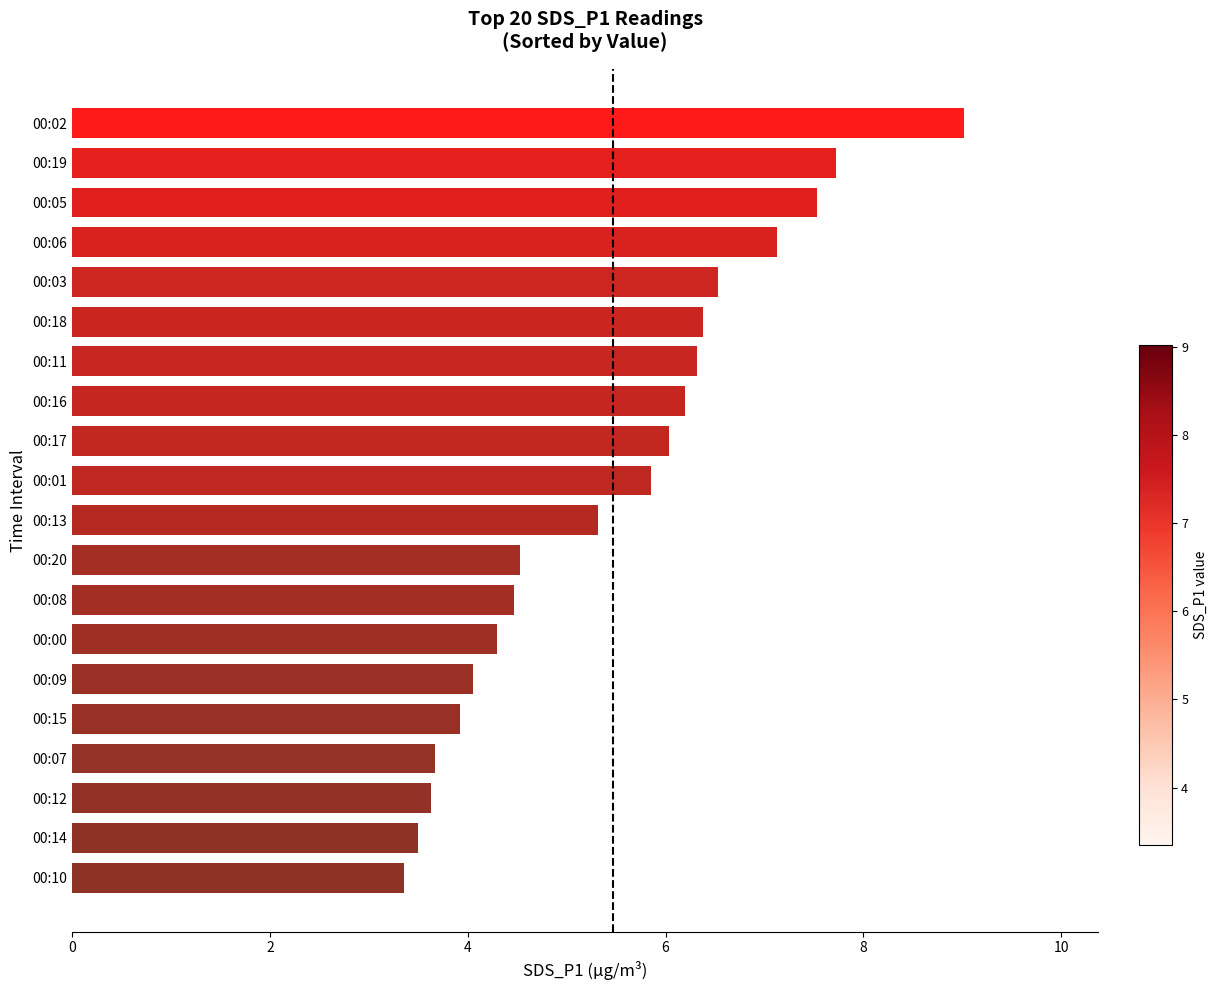

What is the difference between the second highest and second lowest values?

4.2